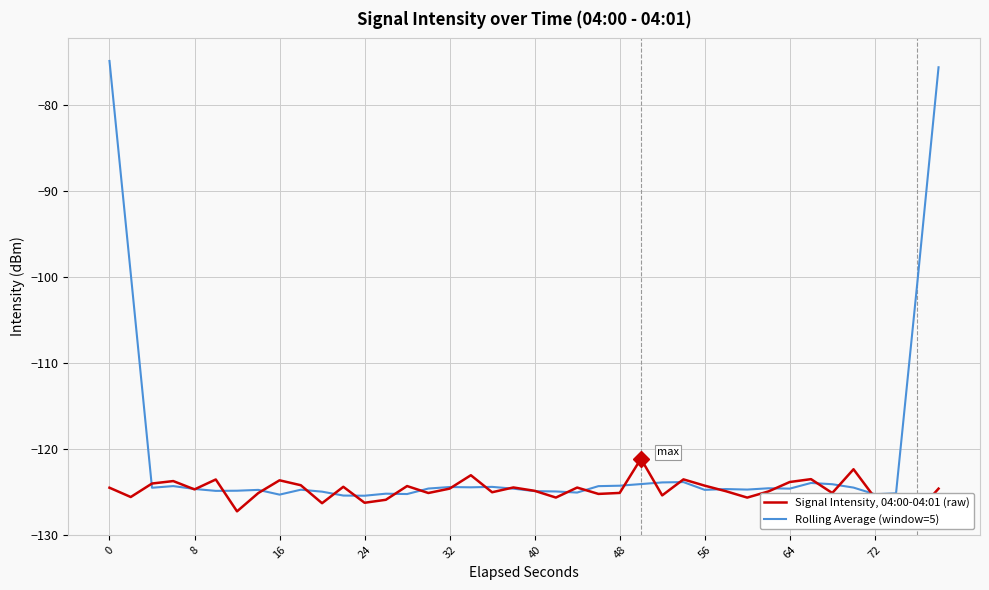

What is the value of the Signal Intensity, 04:00-04:01 (raw) point at the 19th from the left?

-125.1